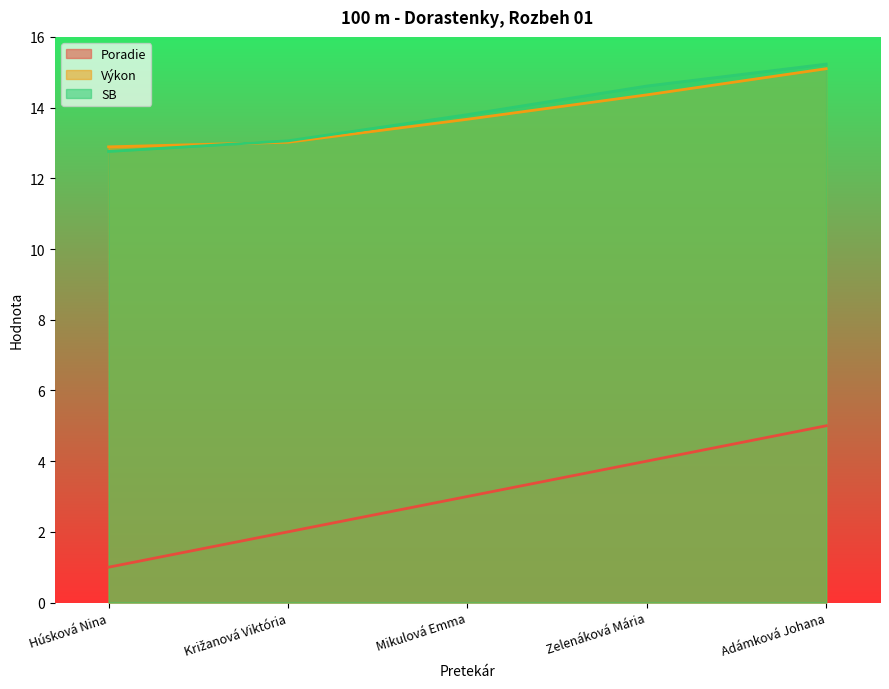

Count the number of data series in this chart.

3